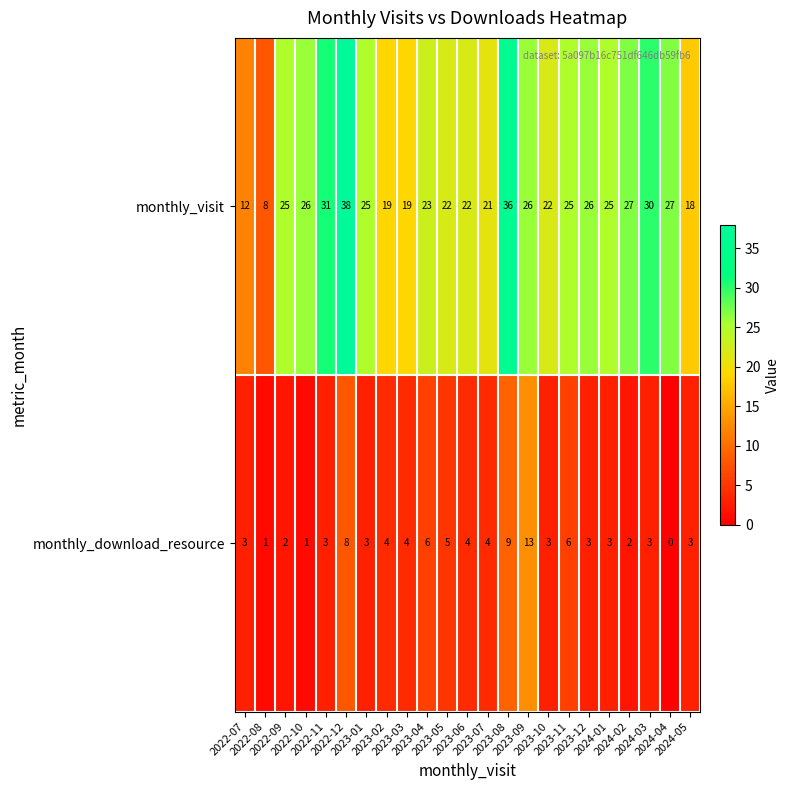

What is the sum of all monthly_visit values?

553